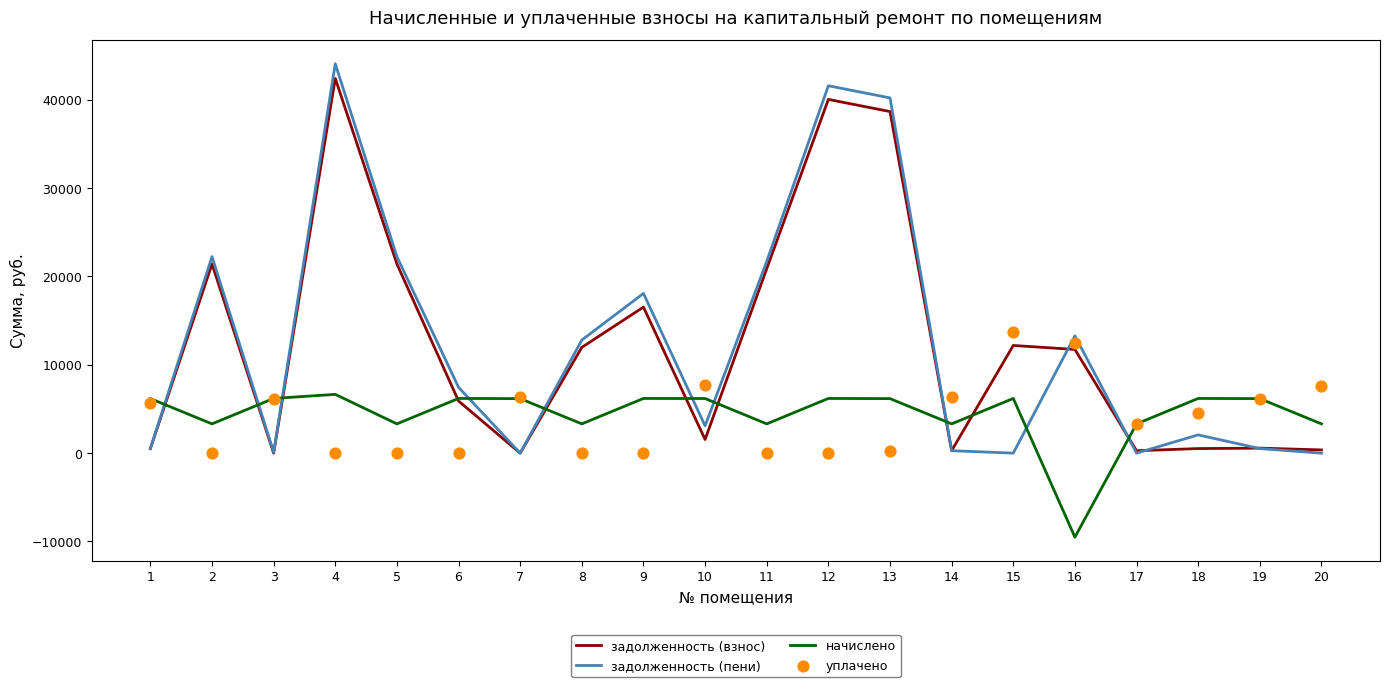

Which series has the widest spread of Y values?

задолженность (пени)